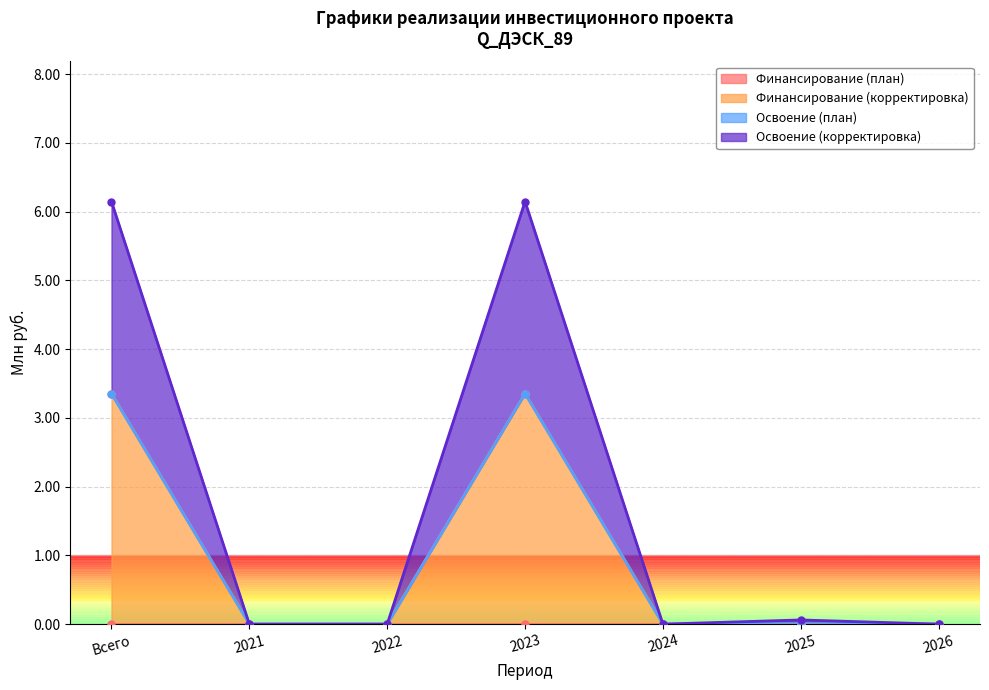

True or false: Финансирование (корректировка) has a value of 3.4 at Всего.

True